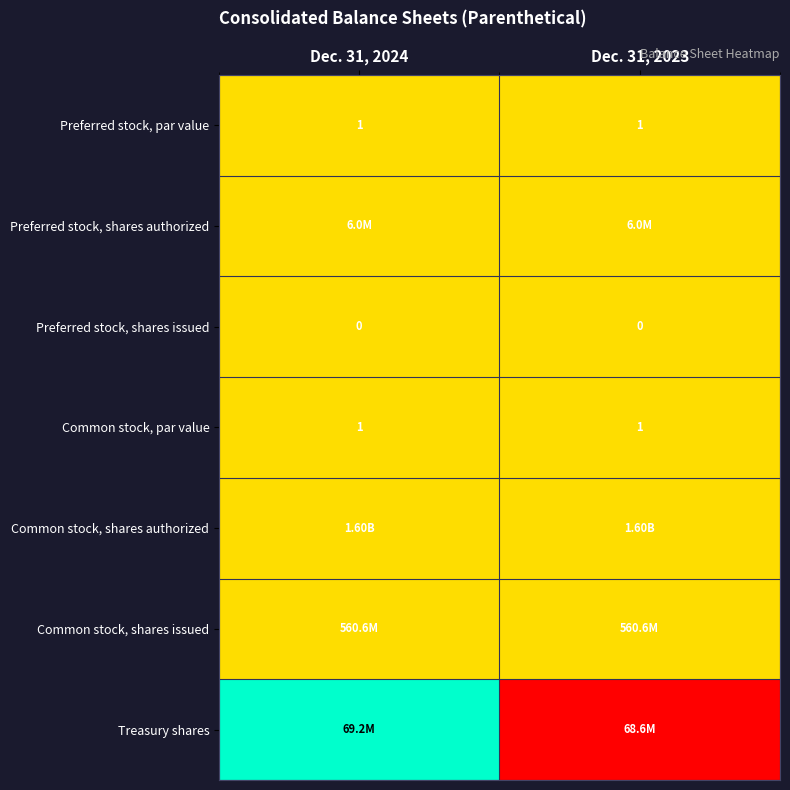

True or false: Common stock, par value has a value of 0.9 at Dec. 31, 2024.

False